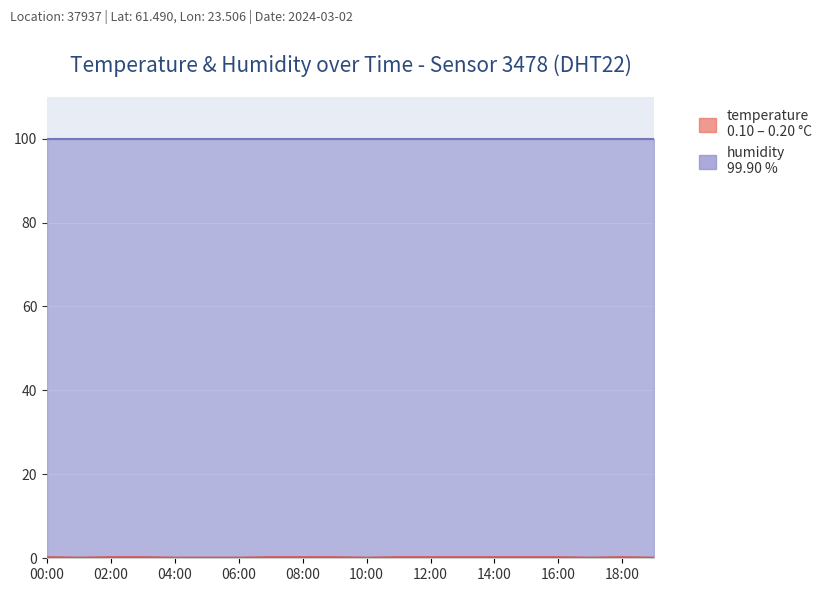

Where is the first local maximum?

18:00